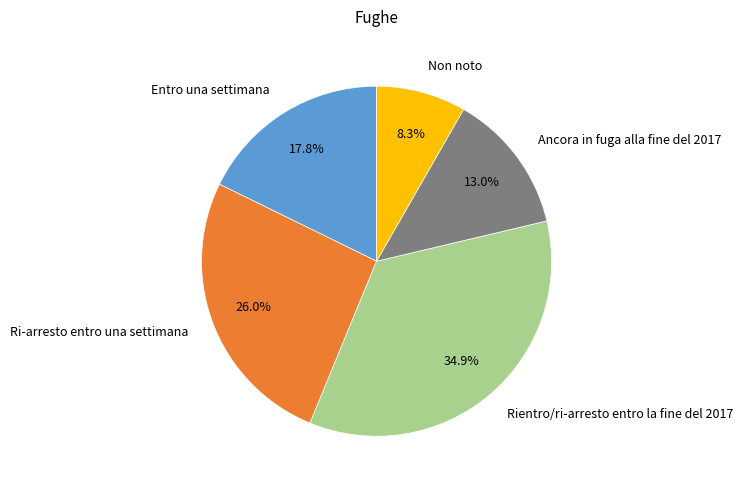

To the nearest percent, what percentage of the pie is Rientro/ri-arresto entro la fine del 2017?

35%